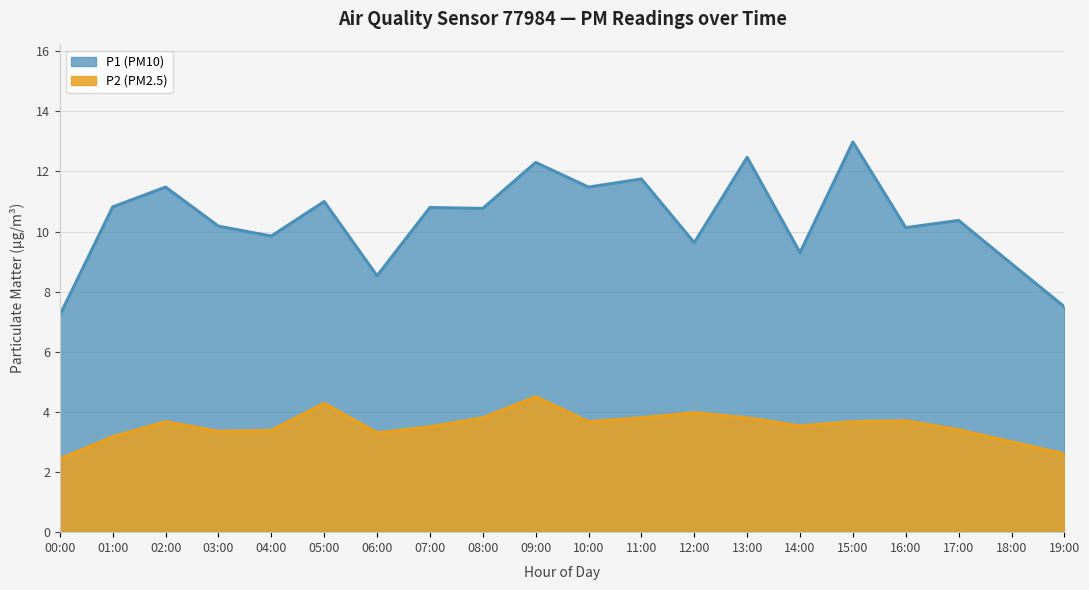

Is it true that P2 equals 4.0 at 19:00?

False